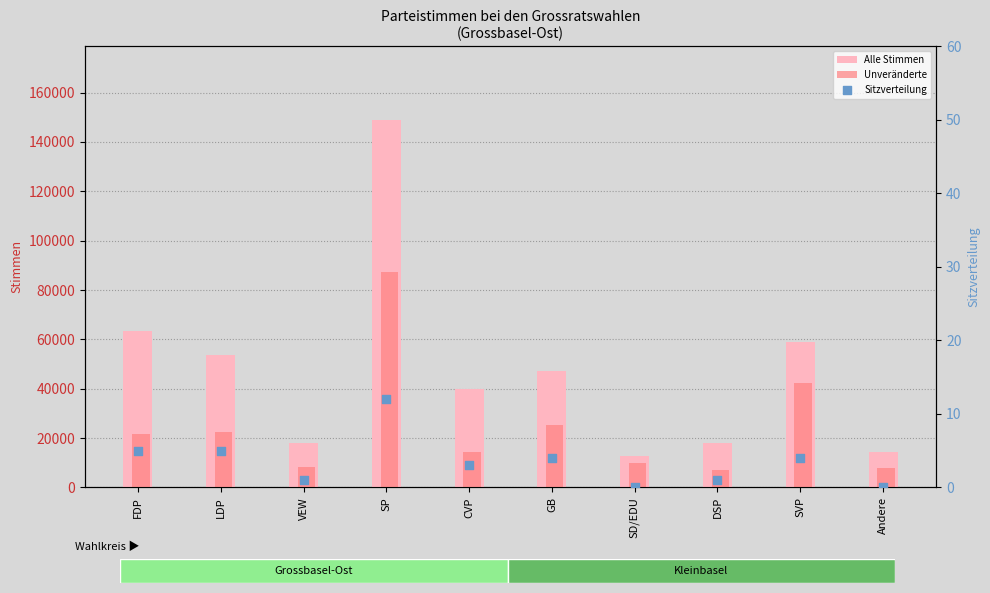

Is the value of Alle Stimmen at FDP greater than the value of Sitzverteilung at SD/EDU?

Yes